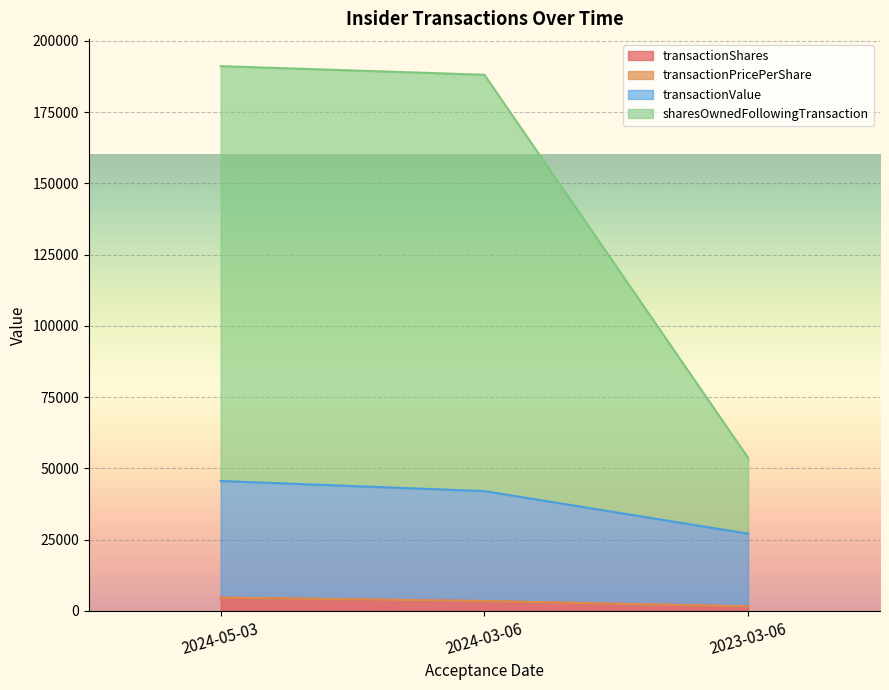

True or false: transactionValue has a value of 27106.8 at 2023-03-06.

True